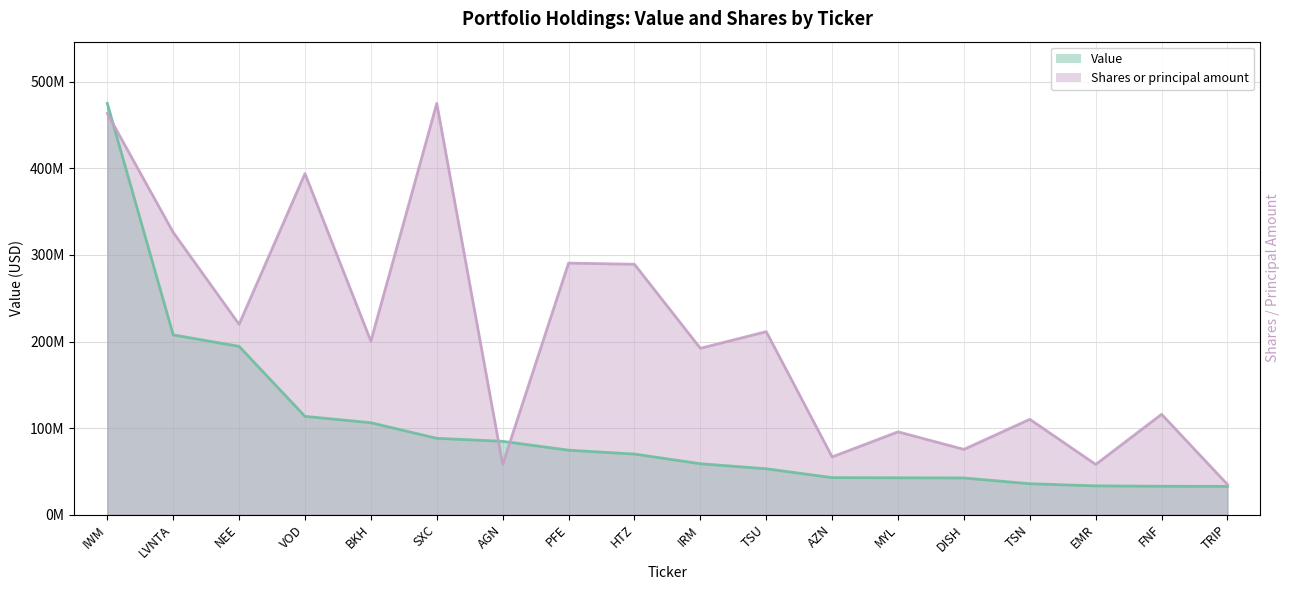

What are all the series names shown in the legend?

Value, Shares or principal amount